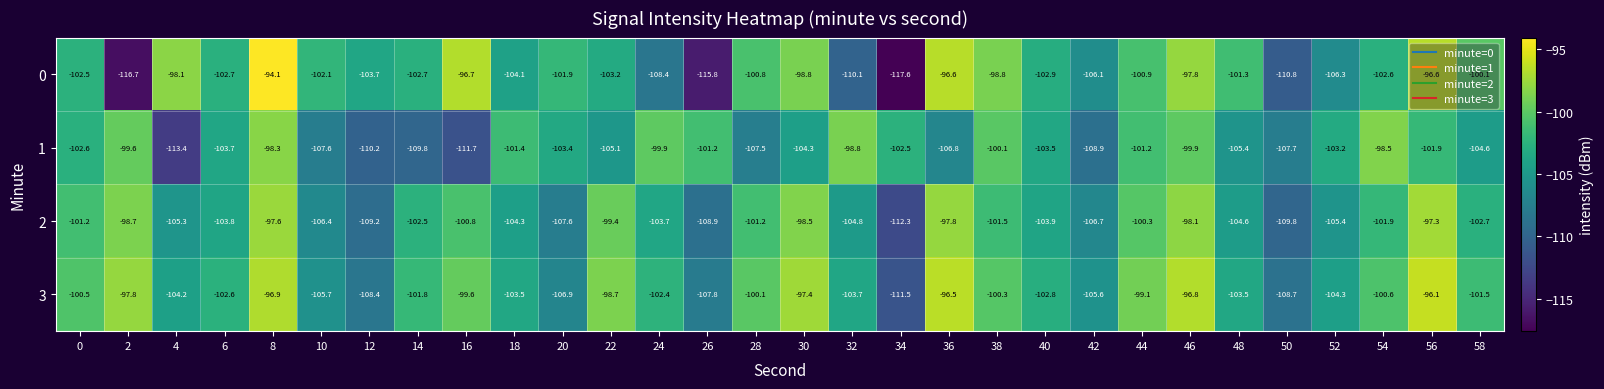

What is the sum of the 1 values at 40 and 44?

-204.7